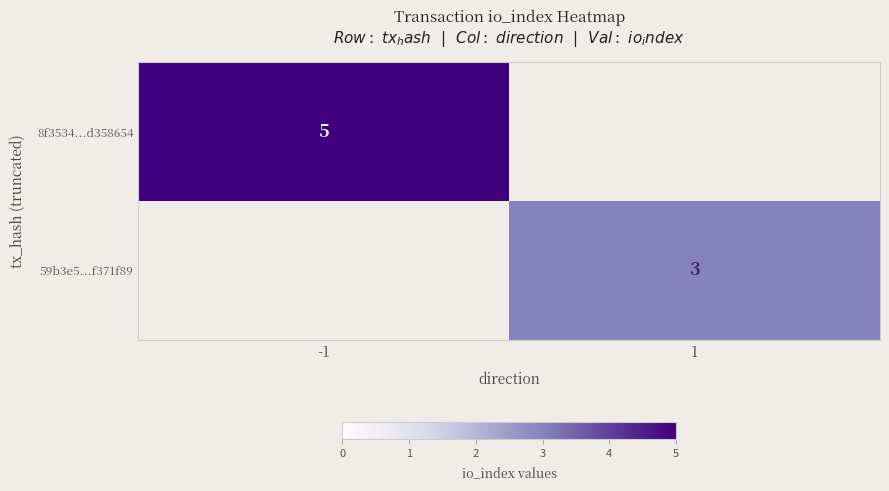

The 59b3e5...f371f89 series shows 3 at 1. True or false?

True